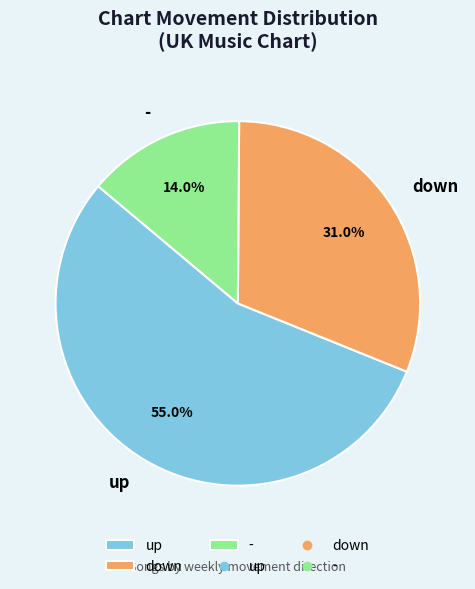

Does up represent more than half of the total?

Yes